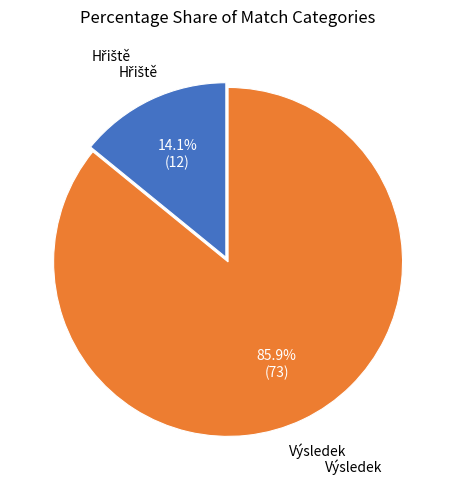

What percentage is the Výsledek slice, to the nearest percent?

86%